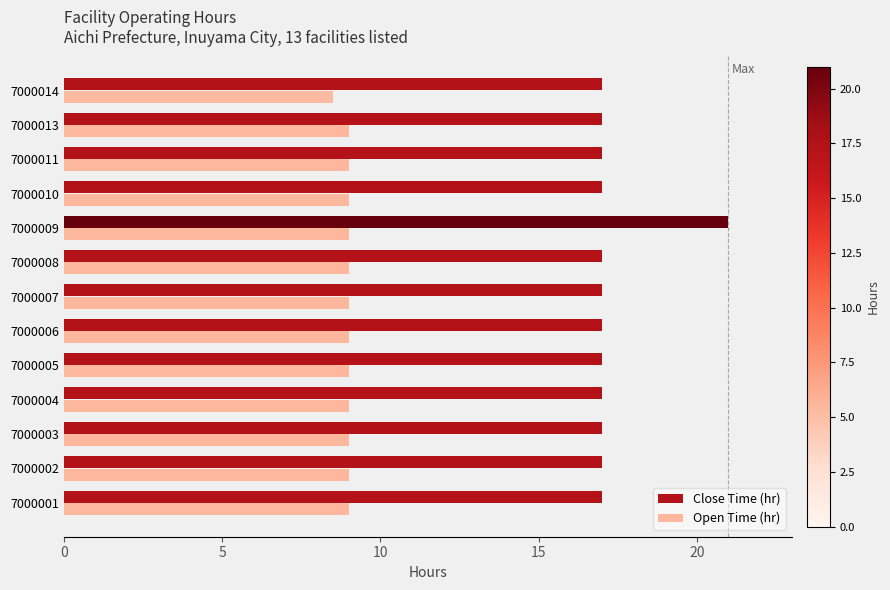

What is the minimum value for Open Time (hr)?

8.5